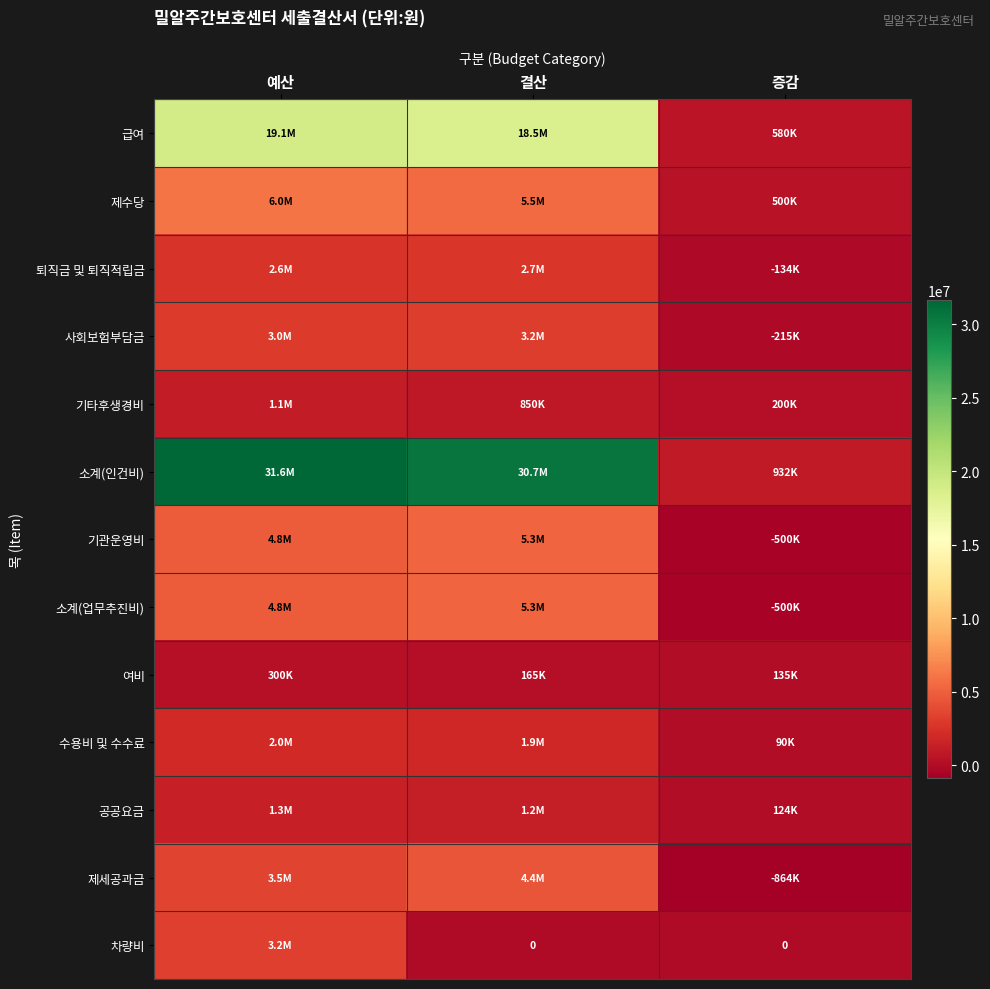

At which category does the chart reach its peak across all series?

예산